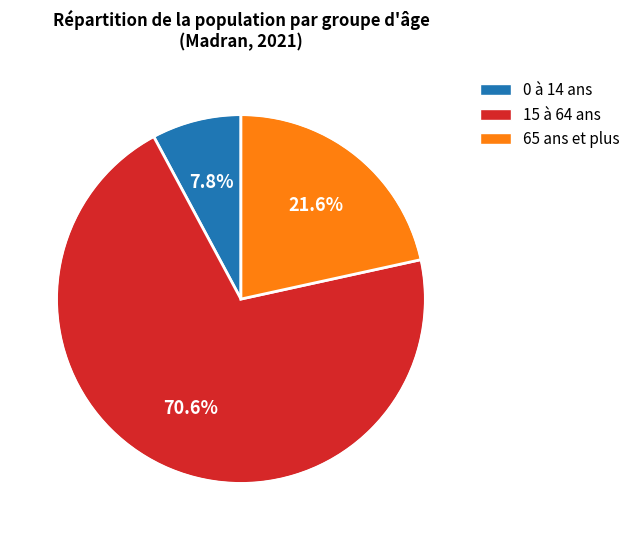

Rank the categories by value from highest to lowest.

15 à 64 ans, 65 ans et plus, 0 à 14 ans